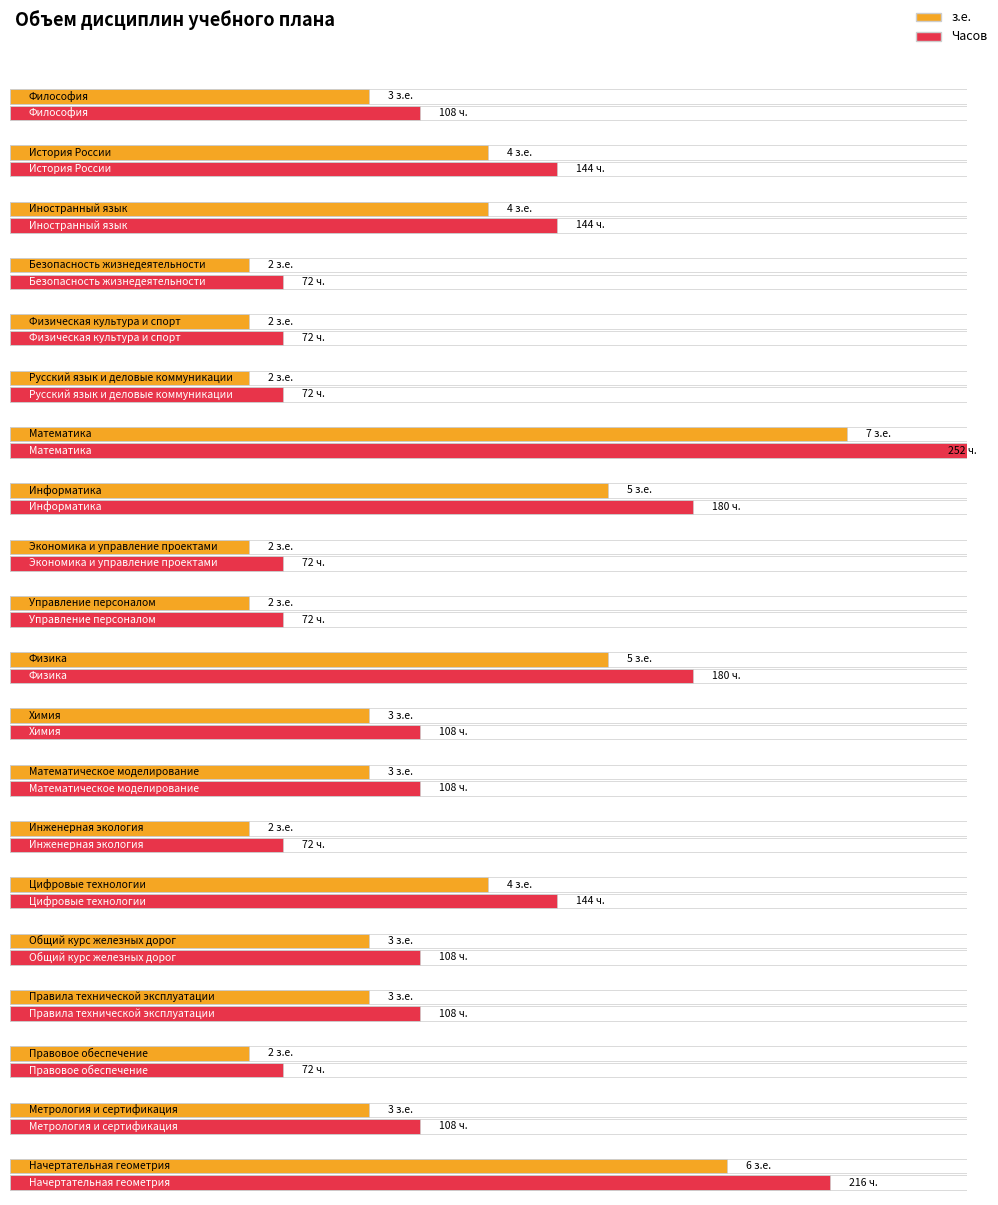

What is the label of the 8th bar from the left?

Информатика